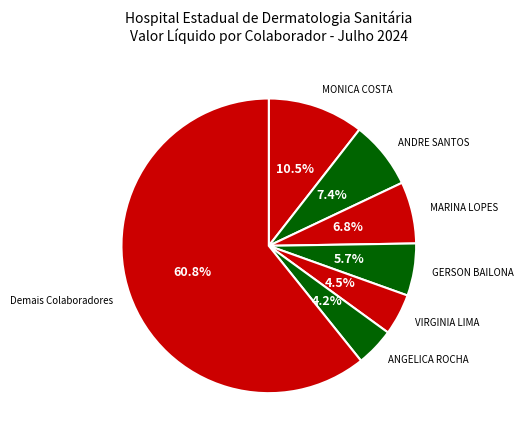

What is the ratio of the value at MONICA COSTA to the value at VIRGINIA LIMA?

2.3